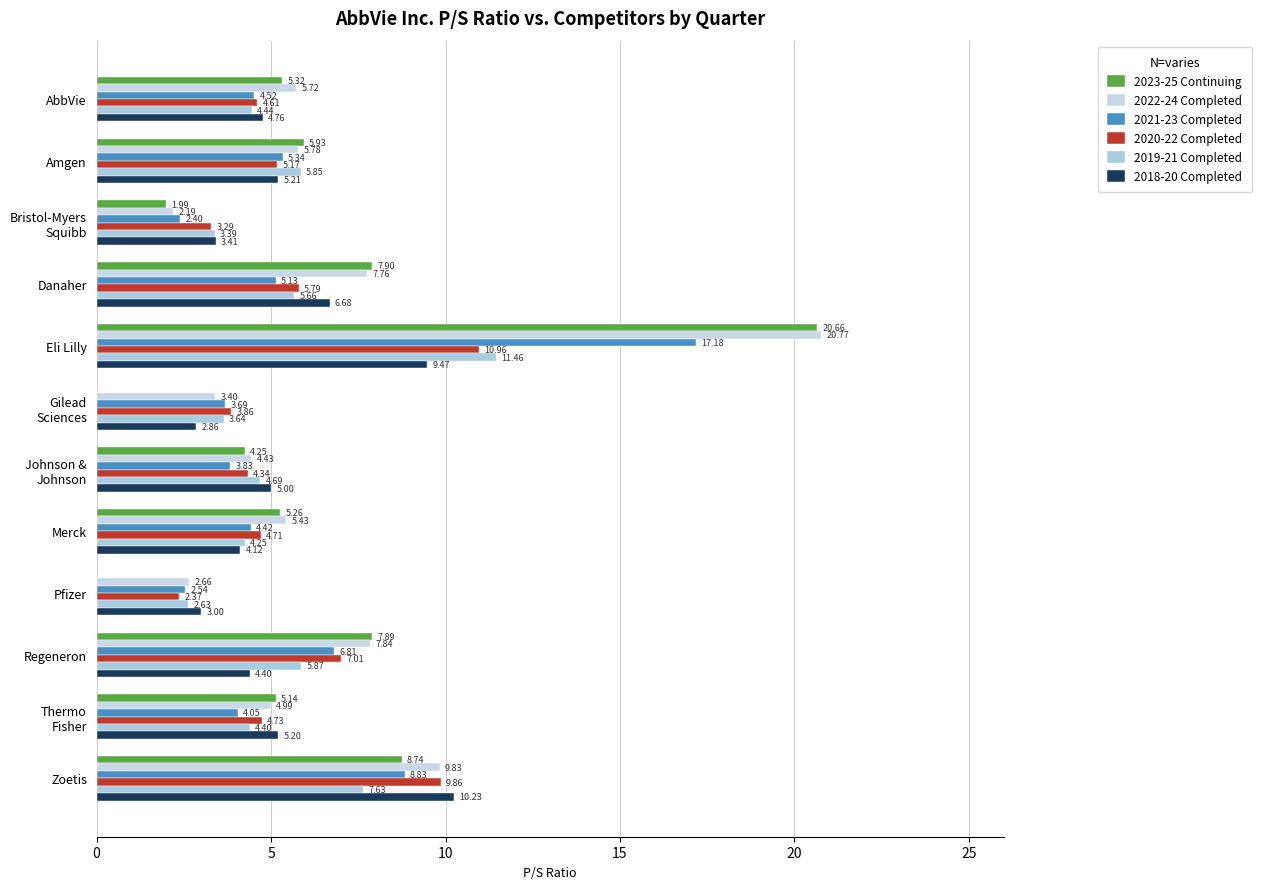

Count the number of data series in this chart.

6